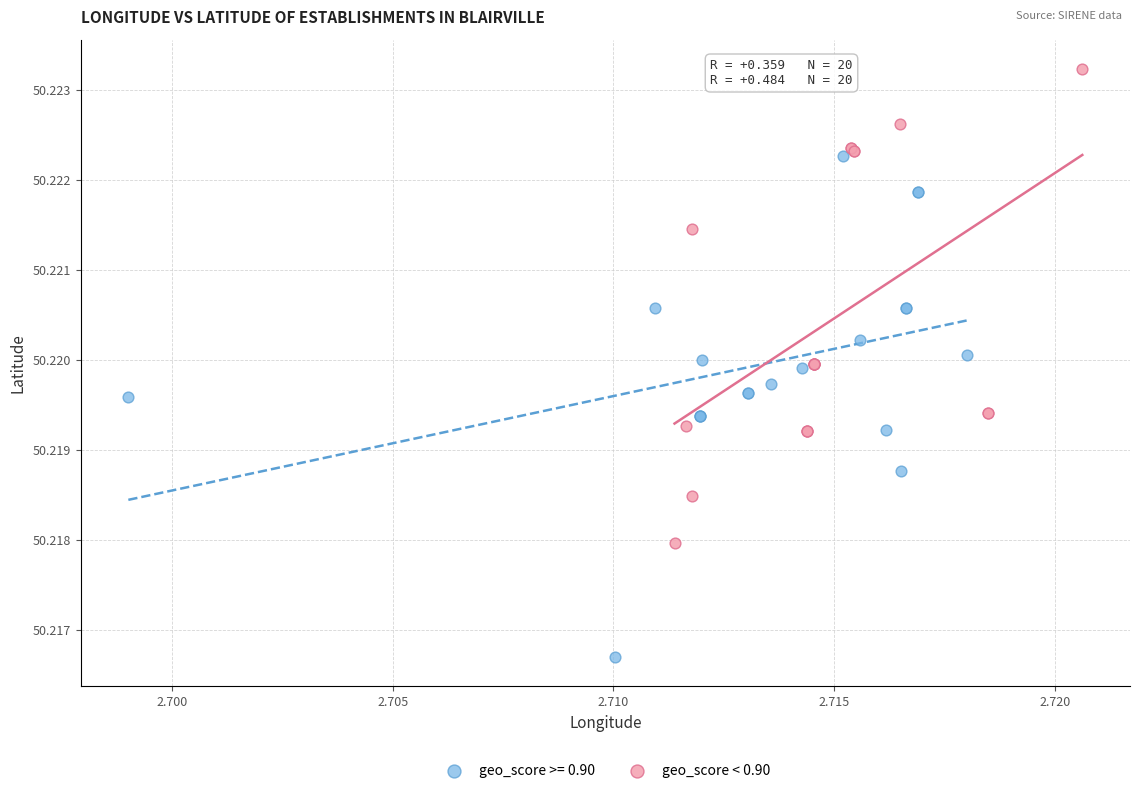

Which series has the widest spread of Y values?

geo_score >= 0.90